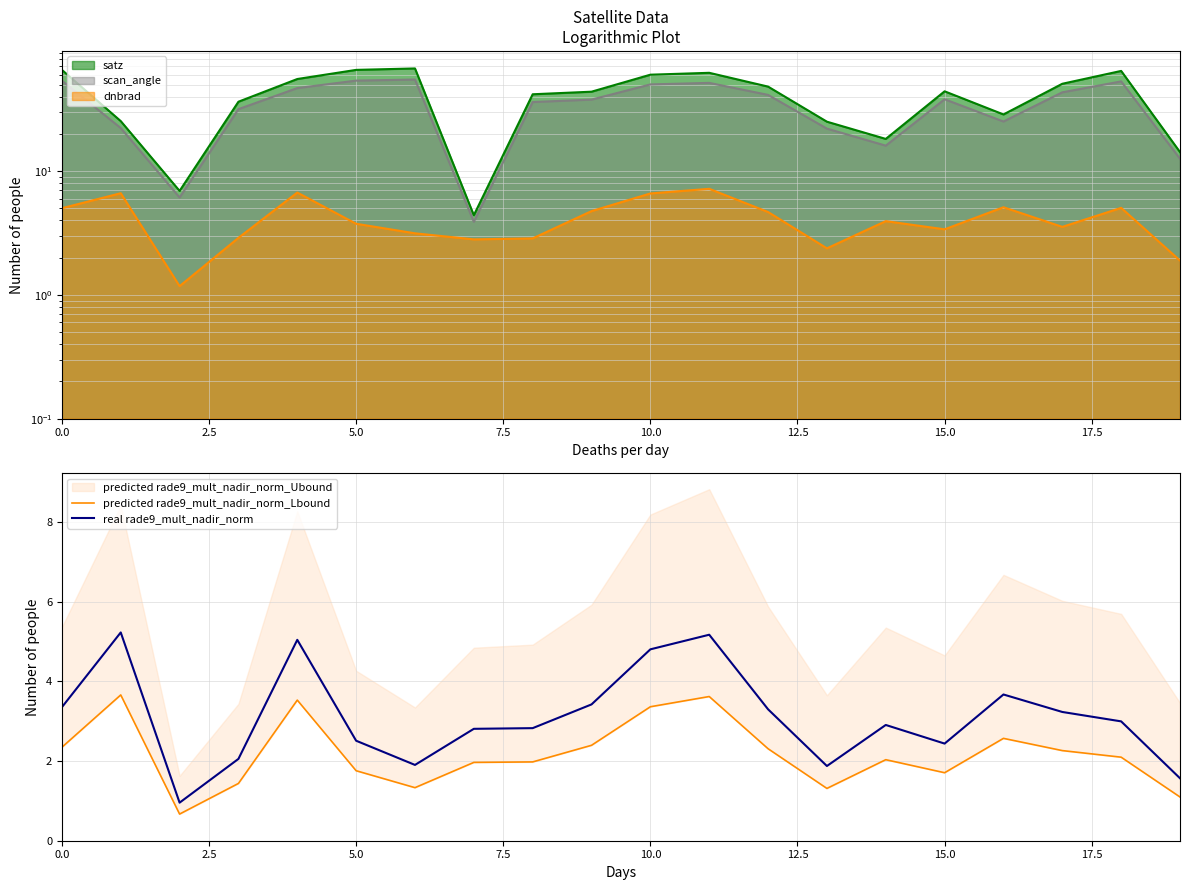

What is the maximum value for real rade9_mult_nadir_norm?

5.2